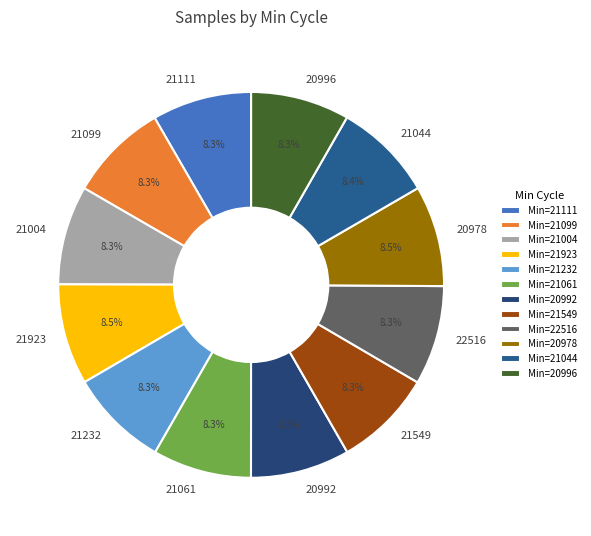

How many slices are in this pie chart?

12